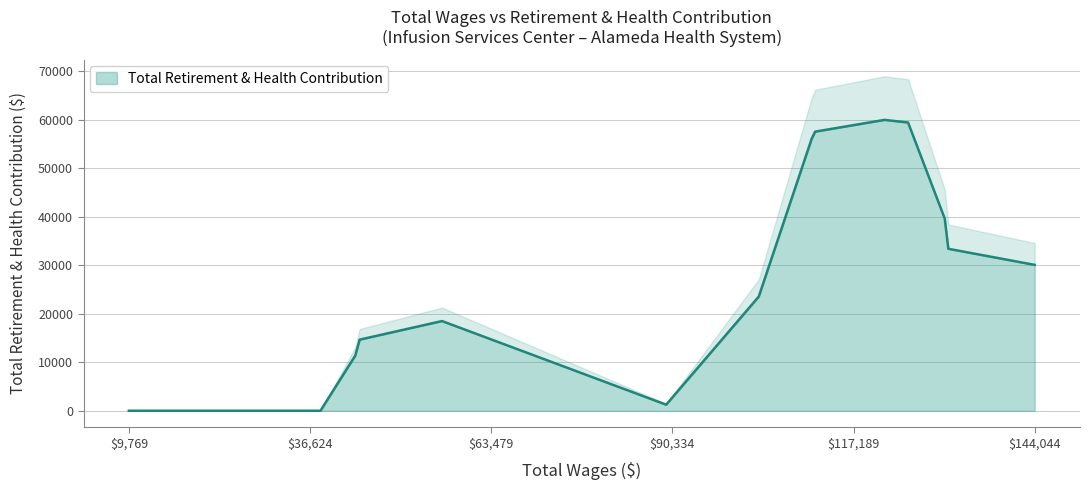

How many values are below 18503?

8